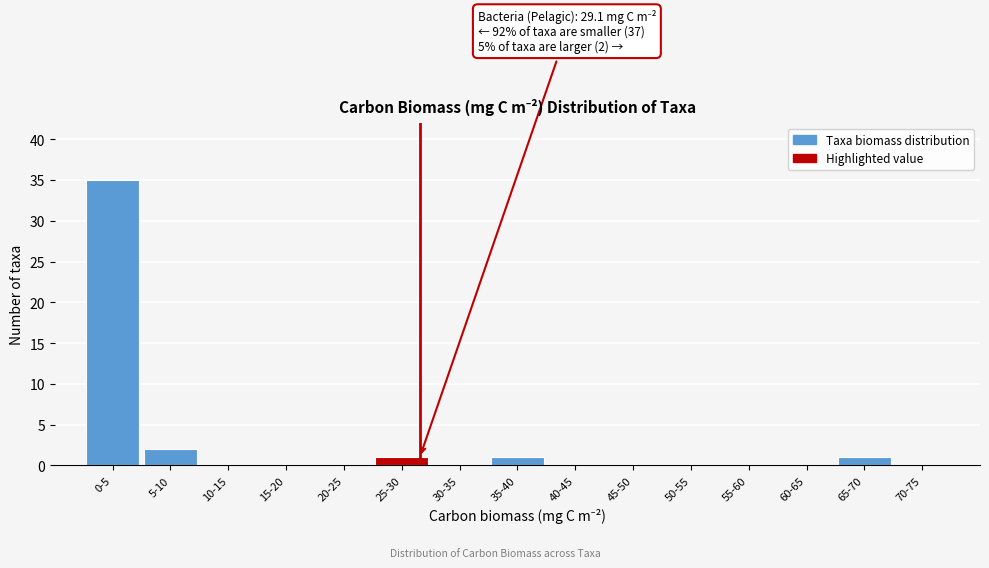

Reading right to left, extract all data points from this chart.

70-75=0	65-70=1	60-65=0	55-60=0	50-55=0	45-50=0	40-45=0	35-40=1	30-35=0	25-30=1	20-25=0	15-20=0	10-15=0	5-10=2	0-5=35